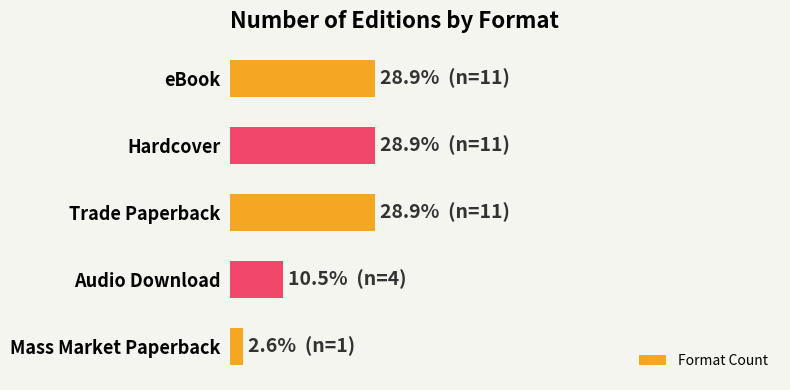

What is the average value?

20.0